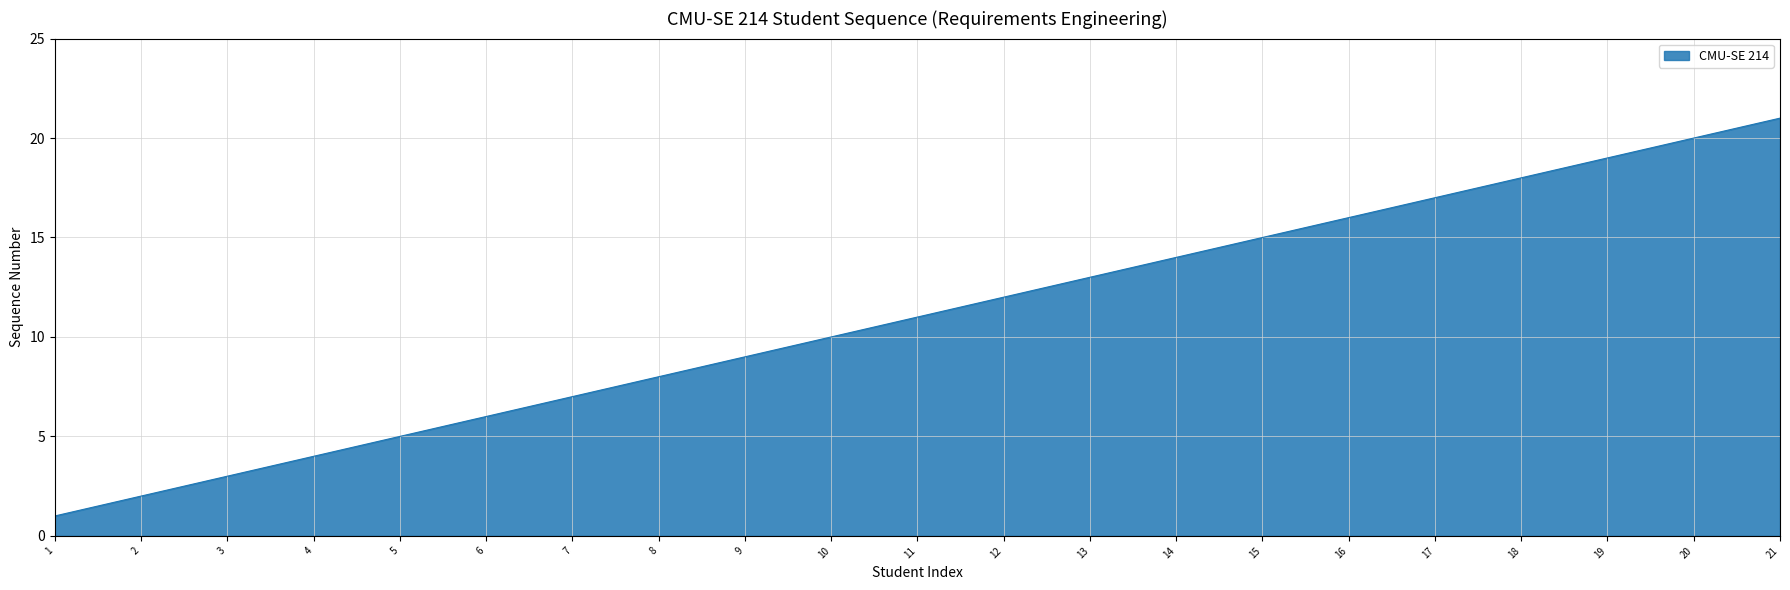

What is the difference between the values at 1 and 18?

17